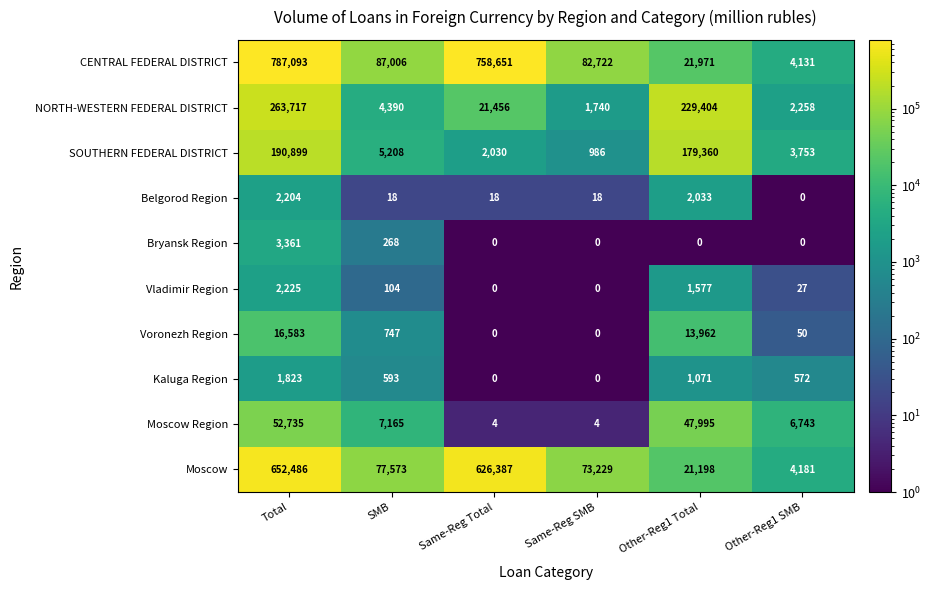

What is the sum of the Belgorod Region values at Same-Reg Total and Same-Reg SMB?

36